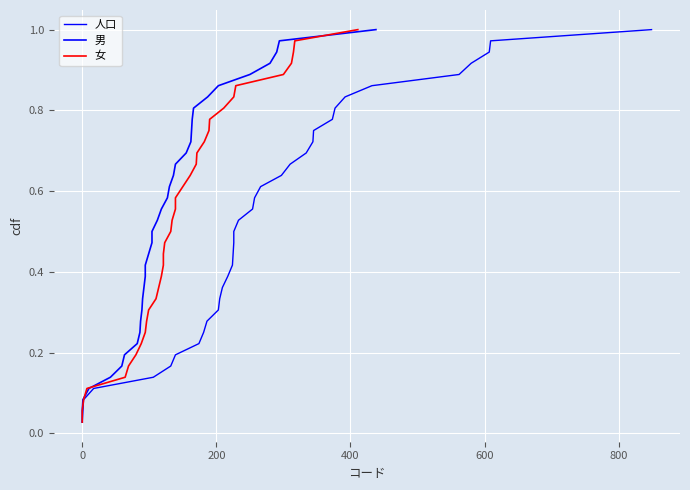

At how many categories does at least one series exceed 0?

36